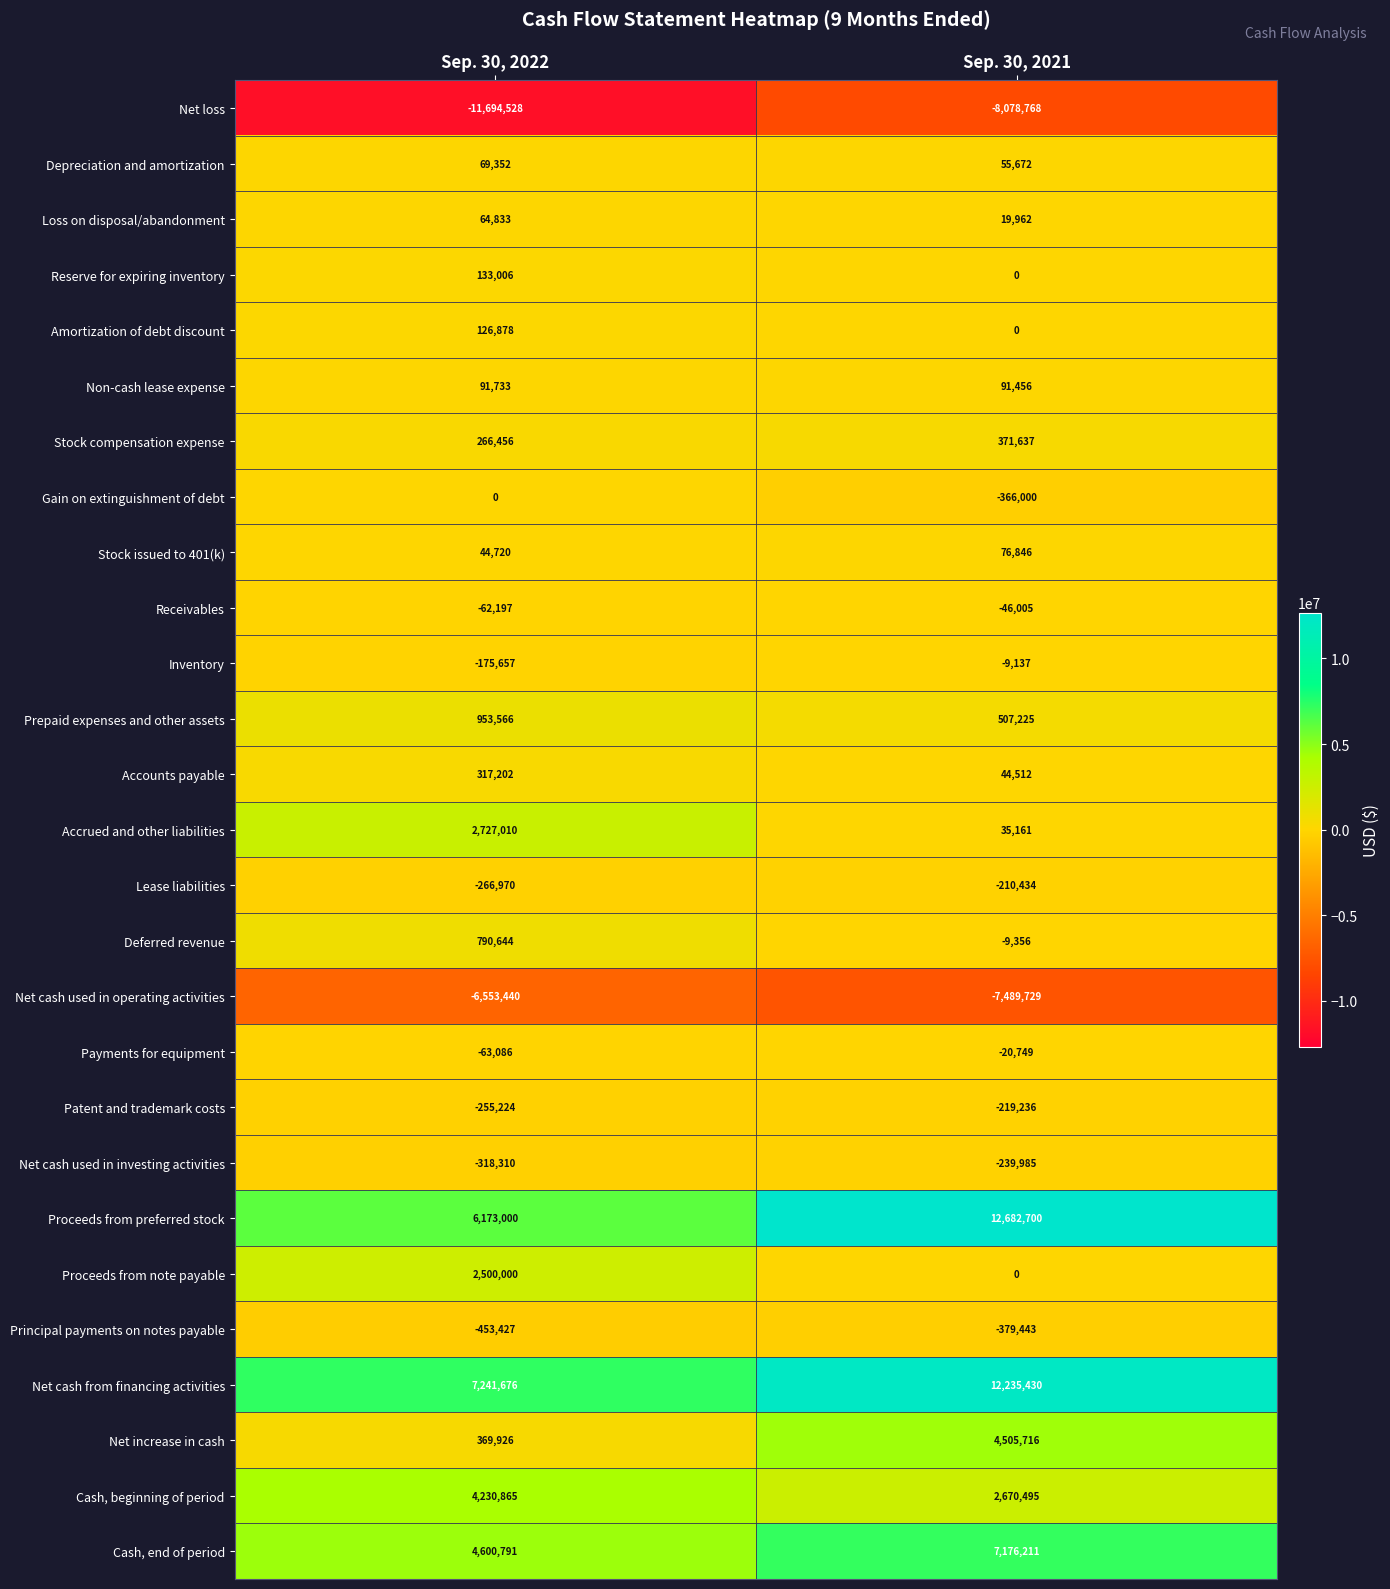

How many categories are shown in the chart?

2